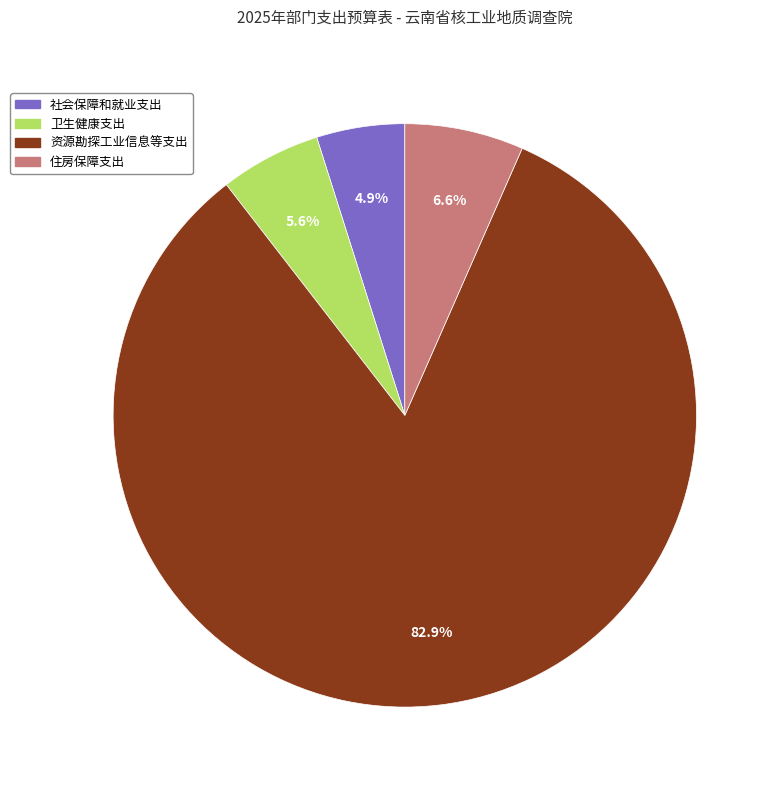

What is the ratio of the value at 资源勘探工业信息等支出 to the value at 住房保障支出?

12.6